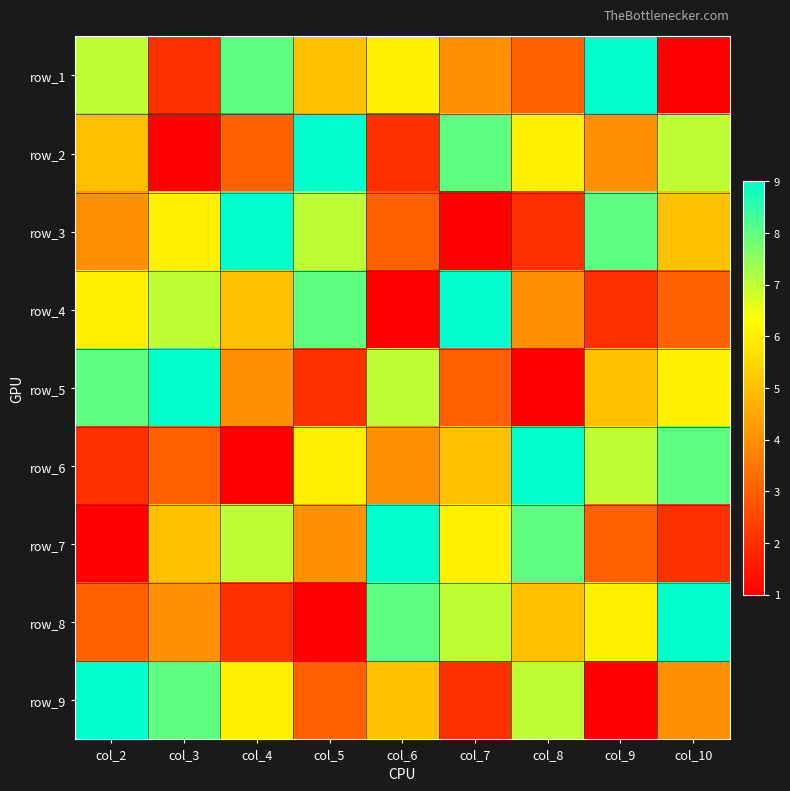

How many categories are shown in the chart?

9